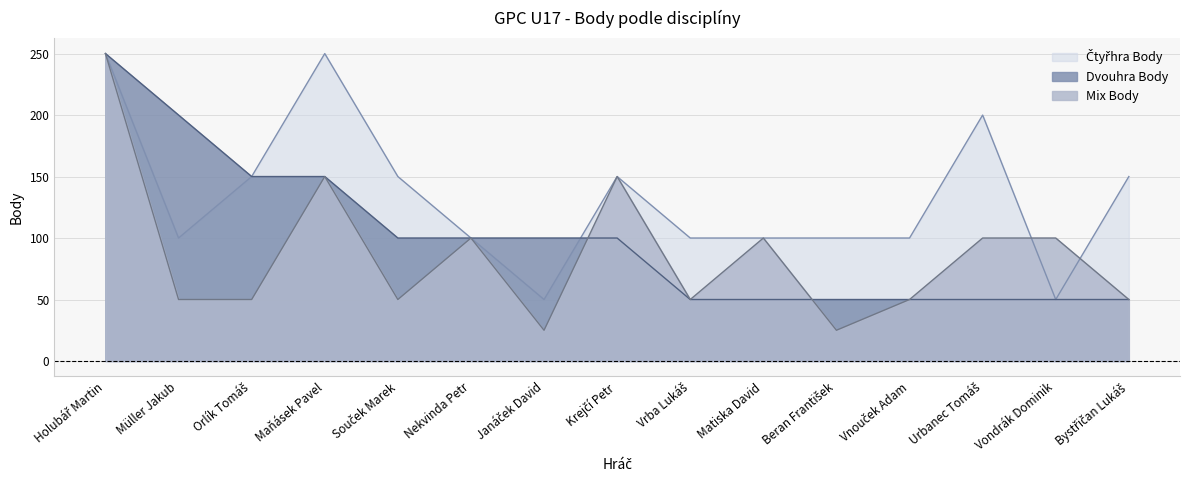

Does the chart display data point markers on the line(s)?

No